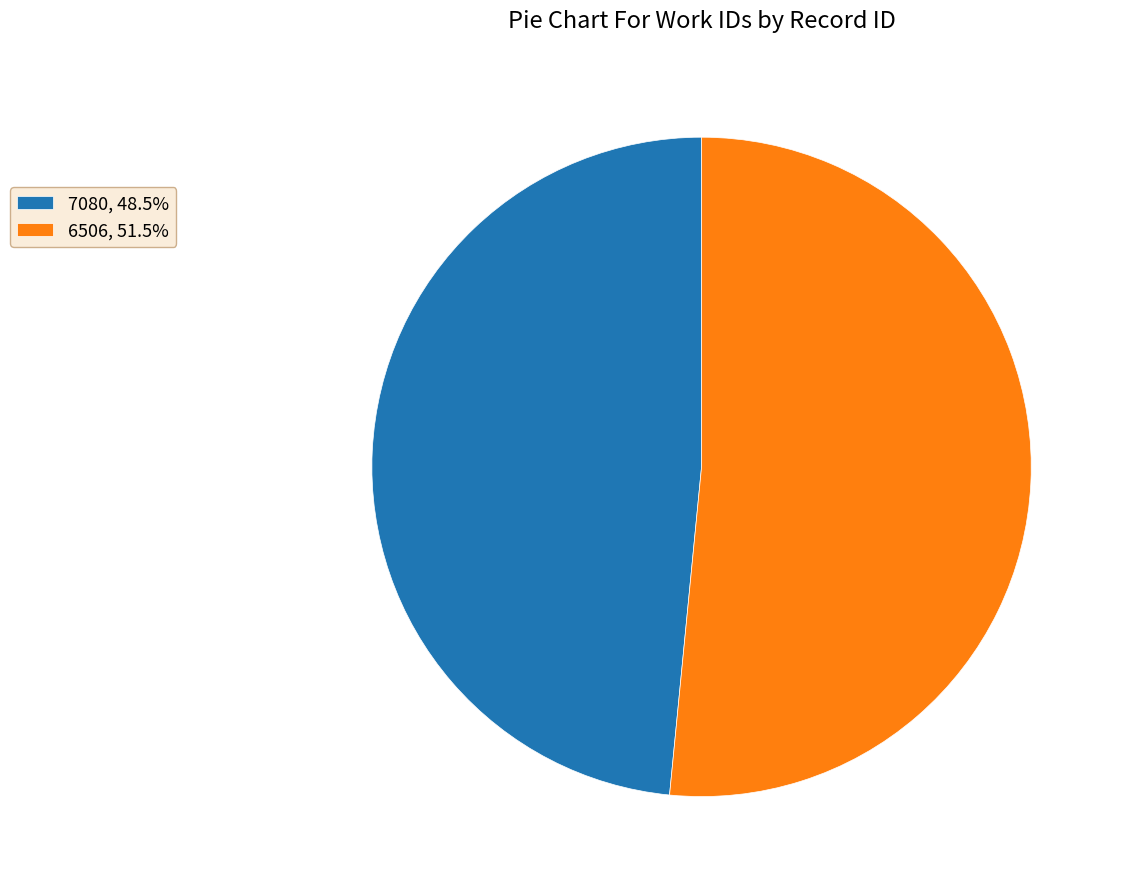

Is there any slice that represents more than half of the pie?

Yes